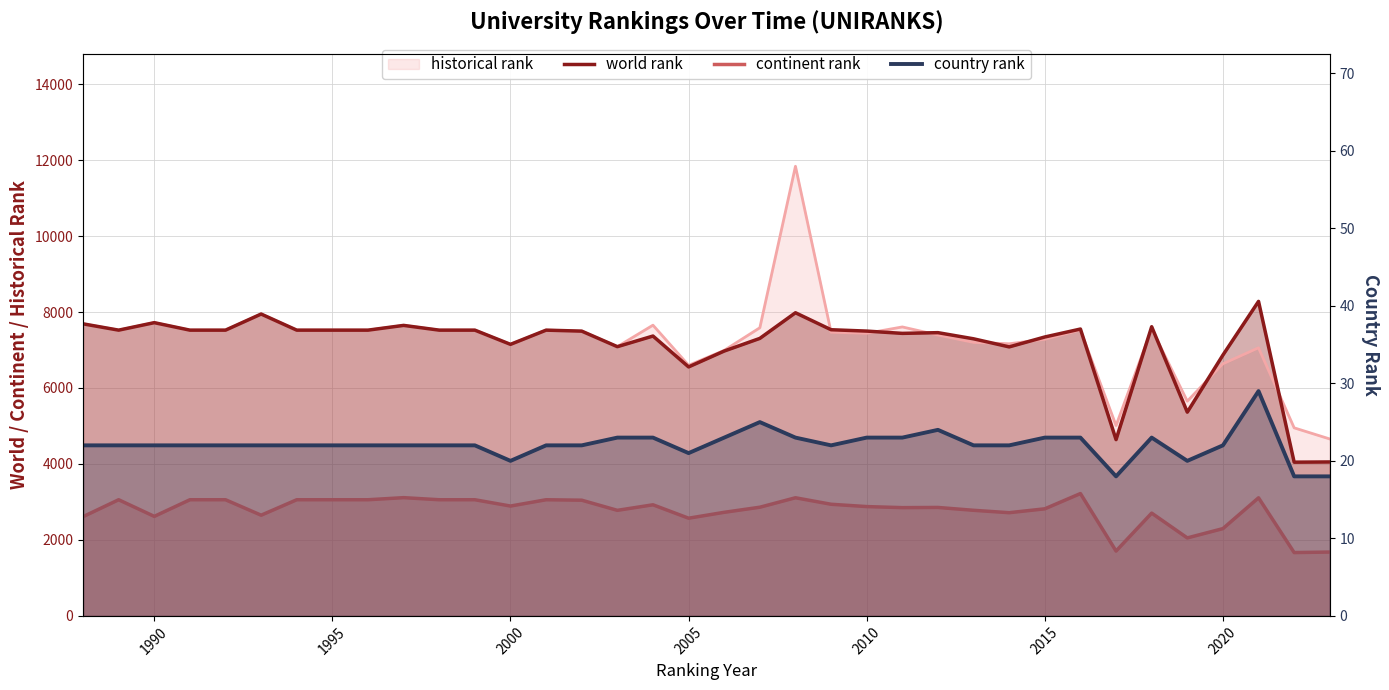

Which series has the largest range (max minus min)?

world rank